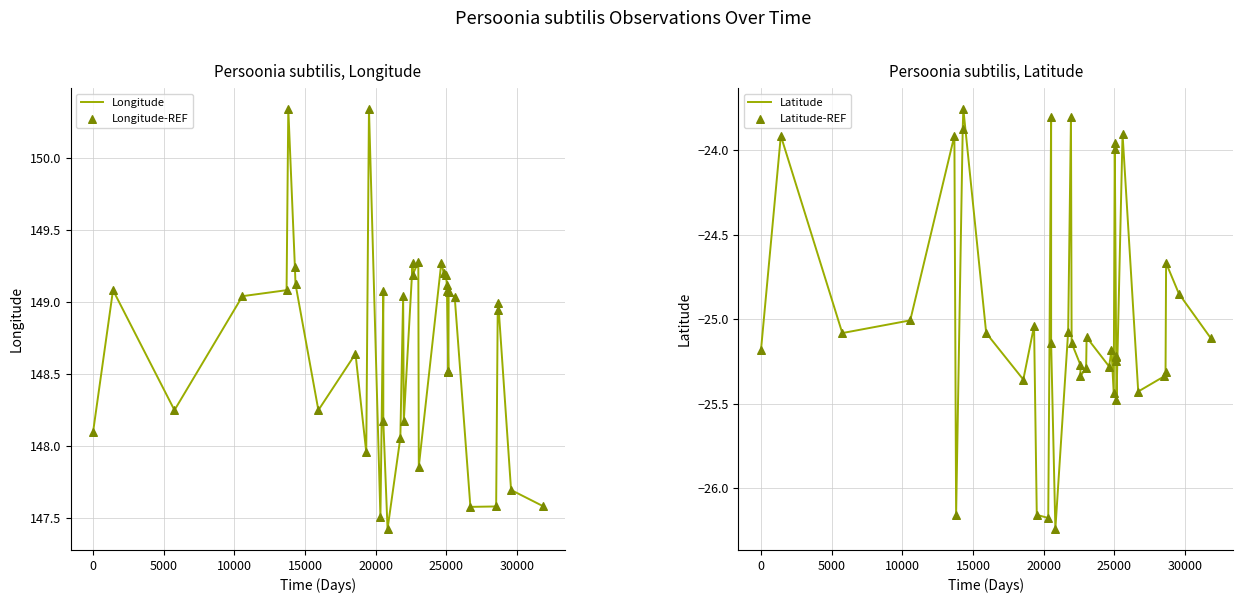

What are all the series names shown in the legend?

Longitude, Longitude-REF, Latitude, Latitude-REF